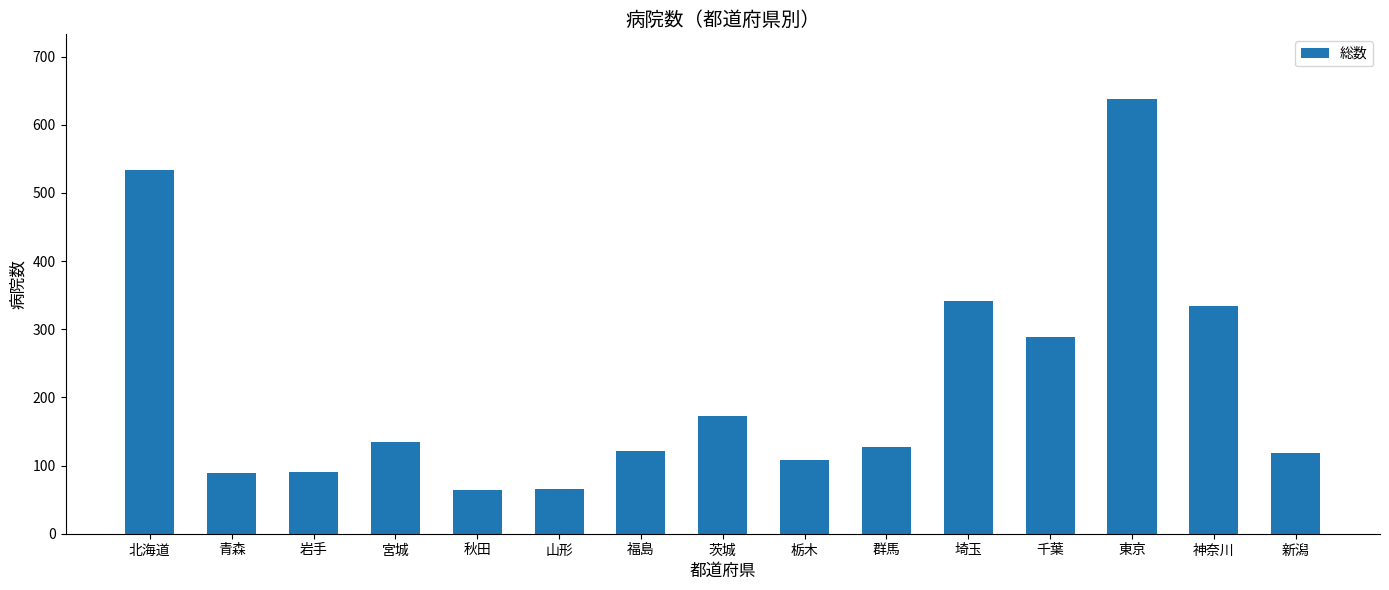

What is the average value?

215